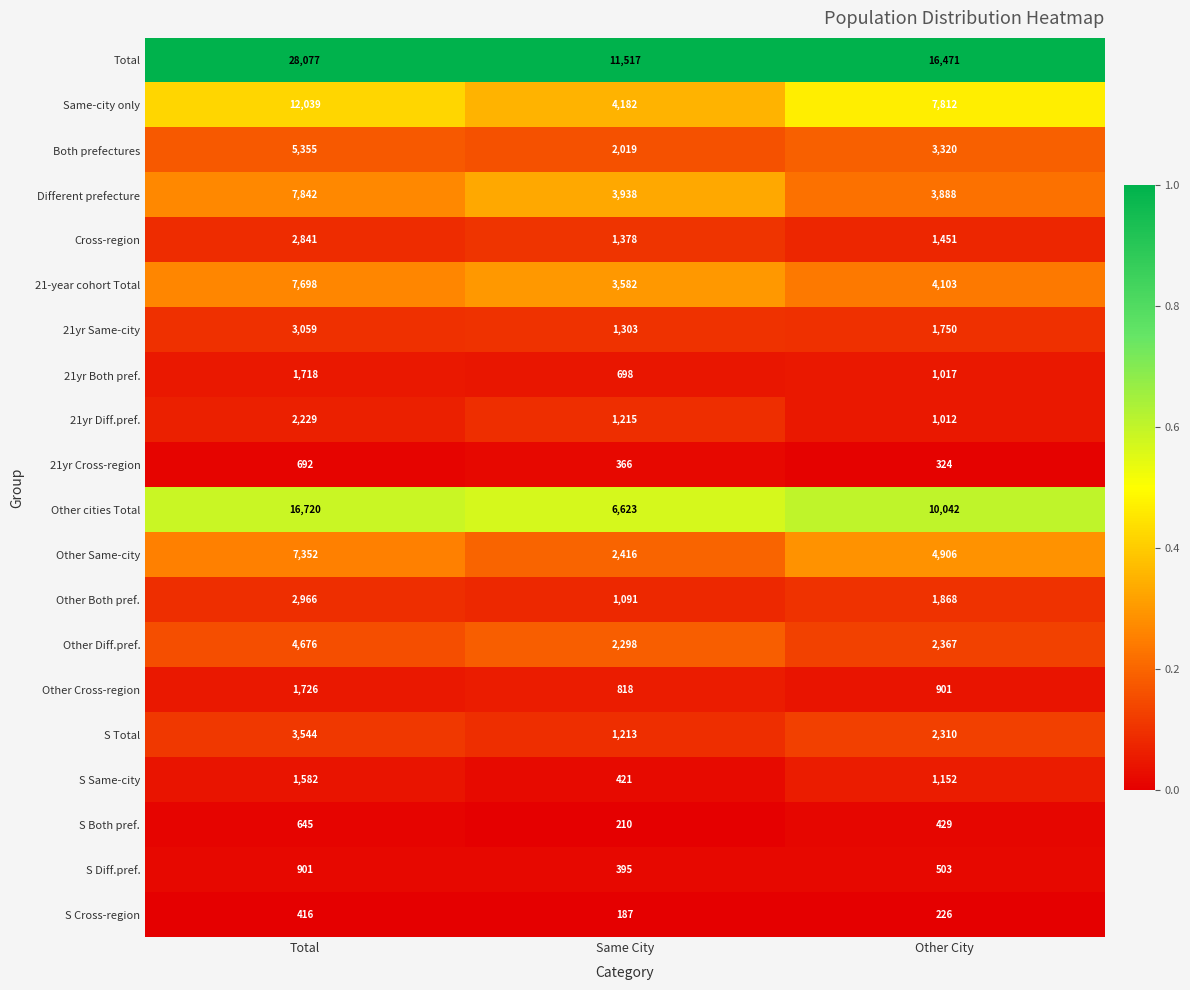

What is the difference between the maximum and second lowest values in the Total series?

11606